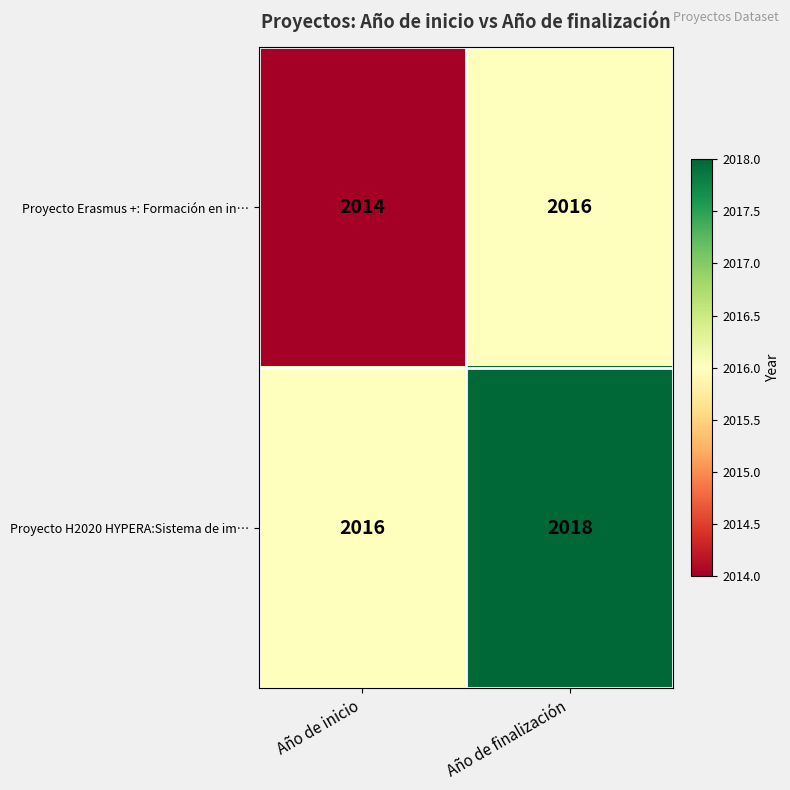

The Proyecto Erasmus +: Formación en in… series shows 3119 at Año de finalización. True or false?

False